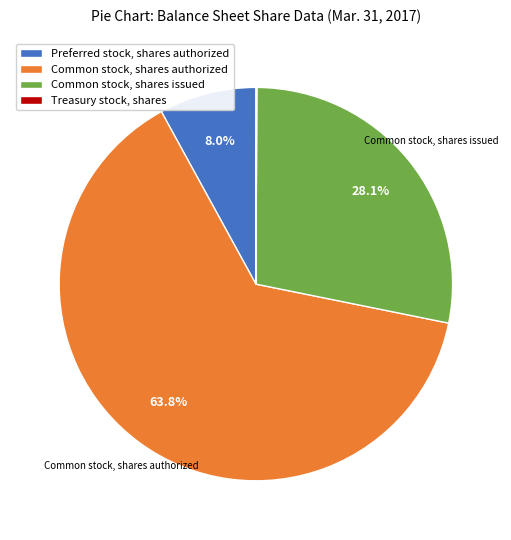

Is there any slice that represents more than half of the pie?

Yes